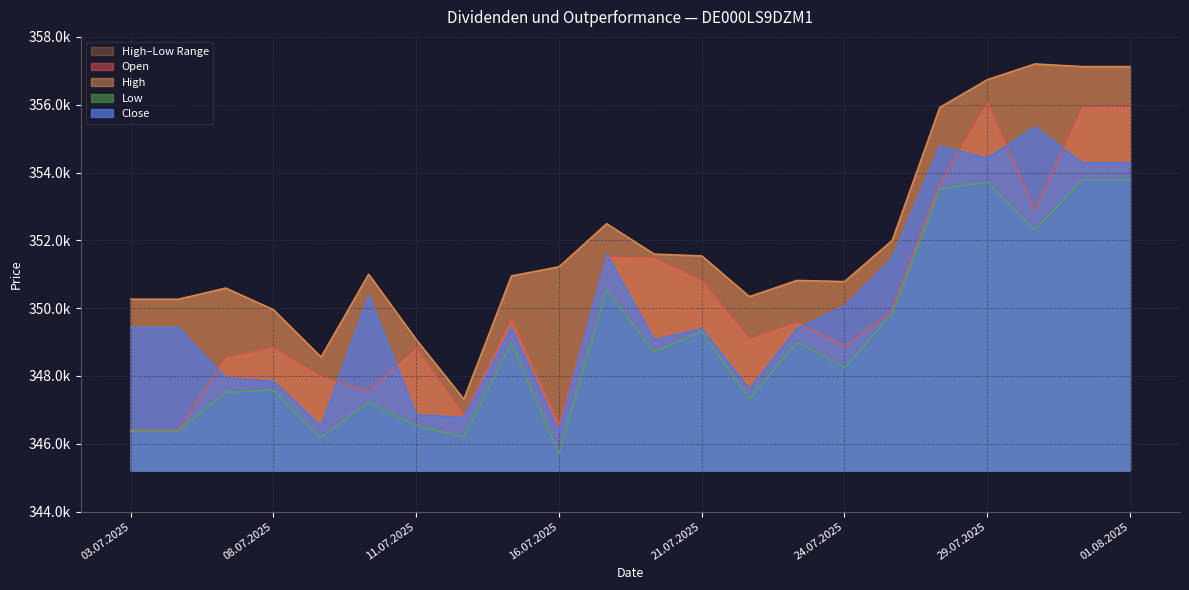

Is the value of Low at 08.07.2025 greater than the value of Close at 28.07.2025?

No